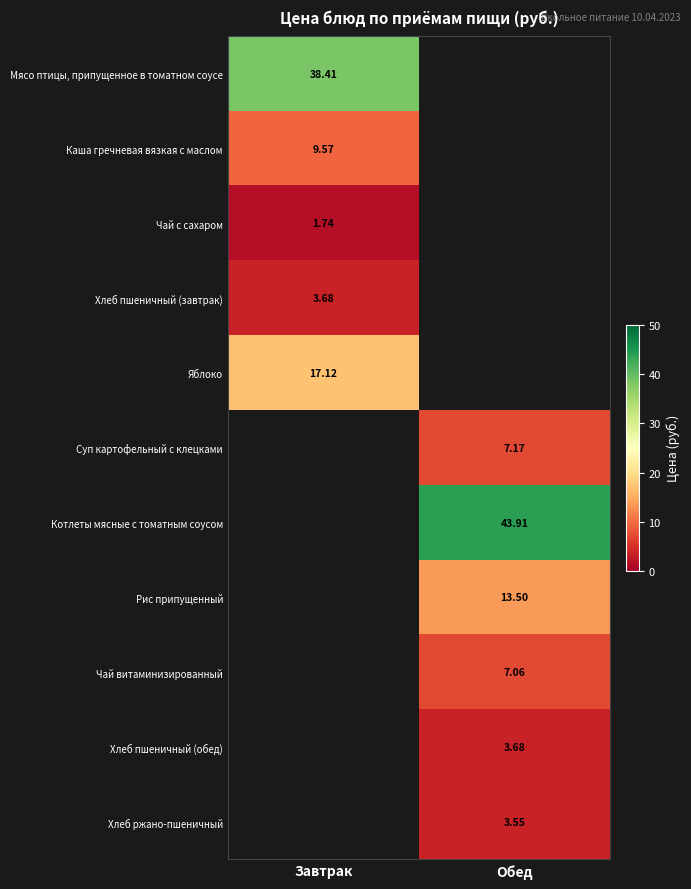

Count the number of categories in the chart.

2